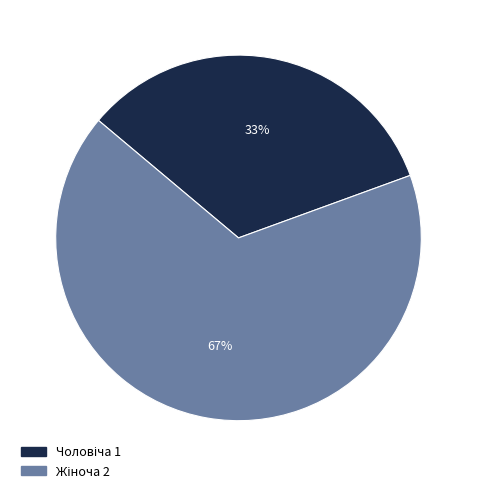

Does any single category account for the majority?

Yes